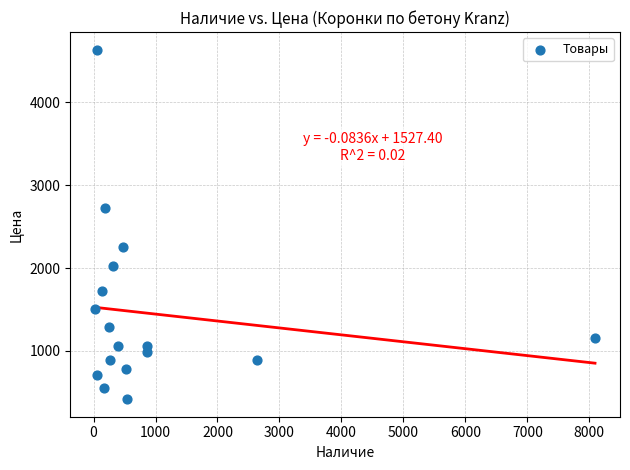

What Y value in the scatter plot is closest to 2527?

2726.3